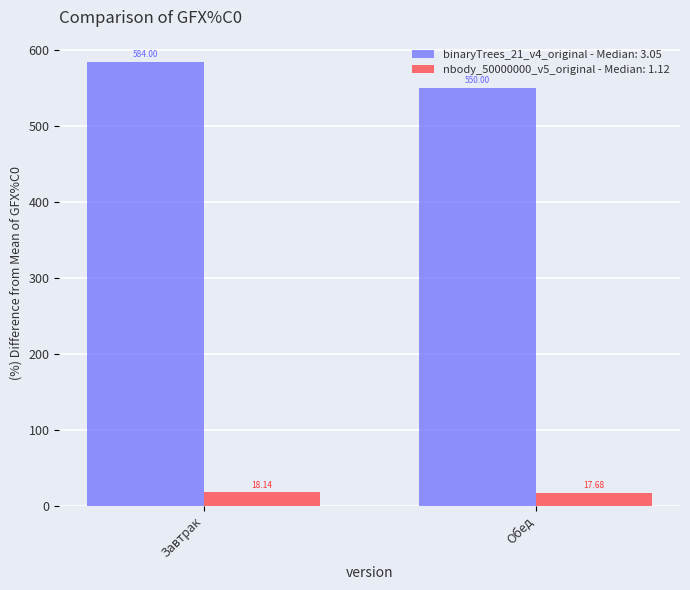

How many values in the nbody_50000000_v5_original - Median: 1.12 series exceed 18?

1